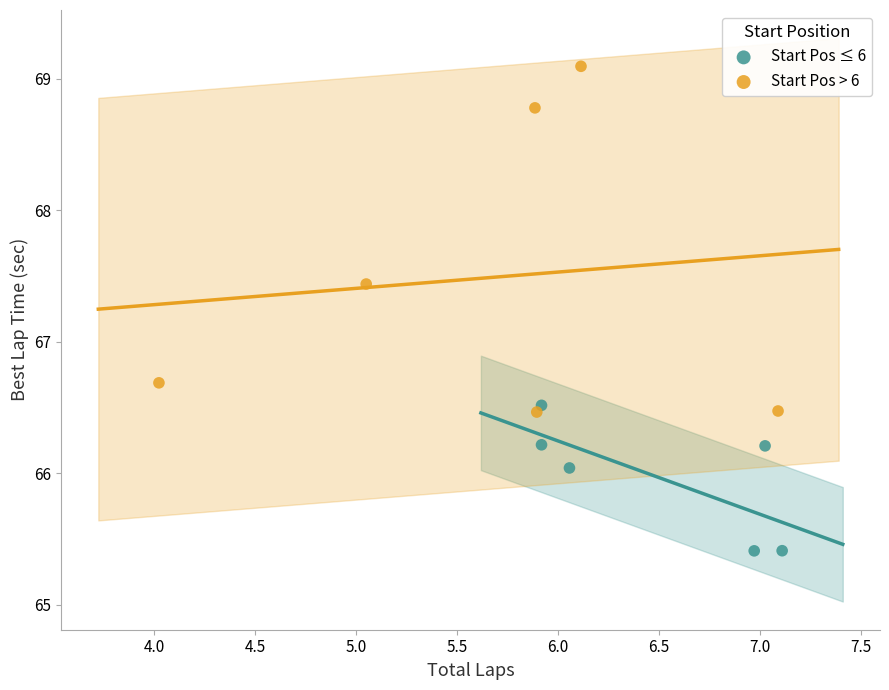

Which series contains the highest Y value?

Start Pos > 6